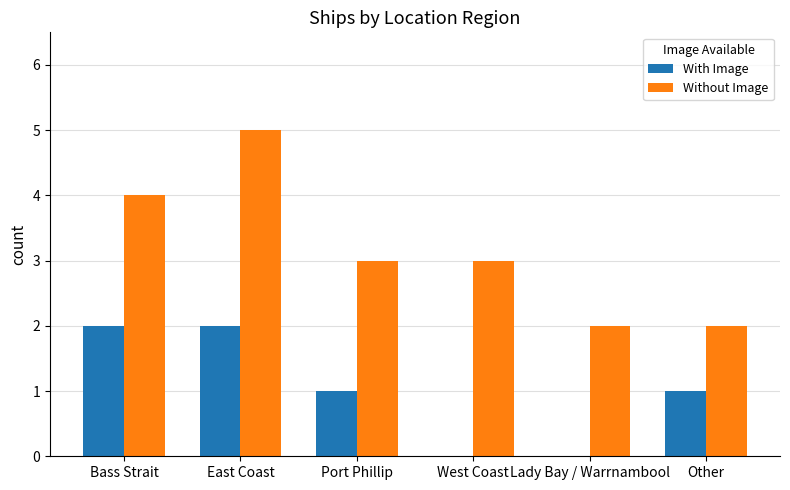

Which category has the highest value across all series?

East Coast